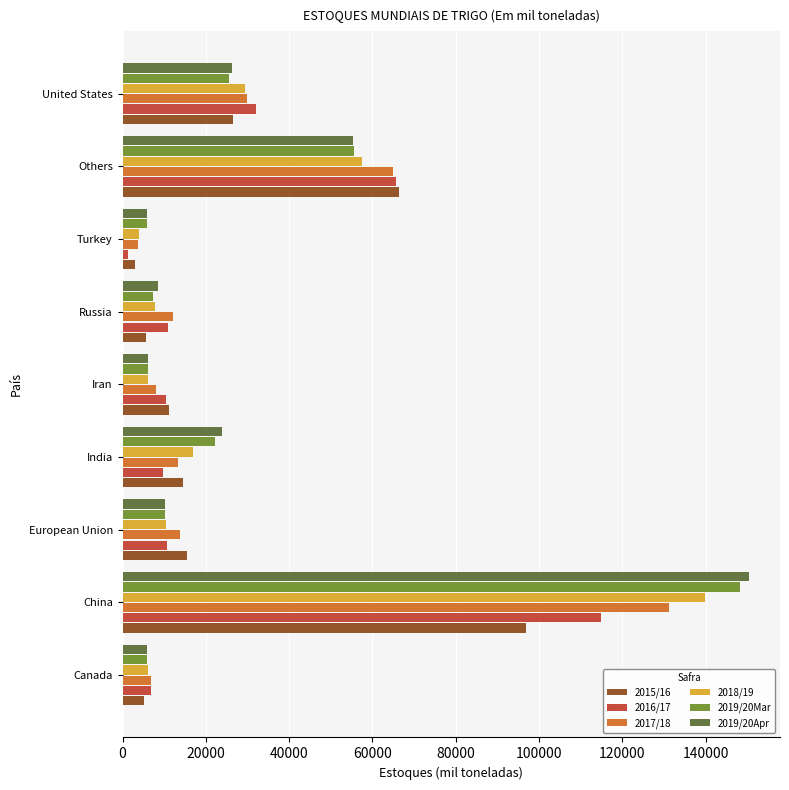

What is the greatest value displayed?

150355